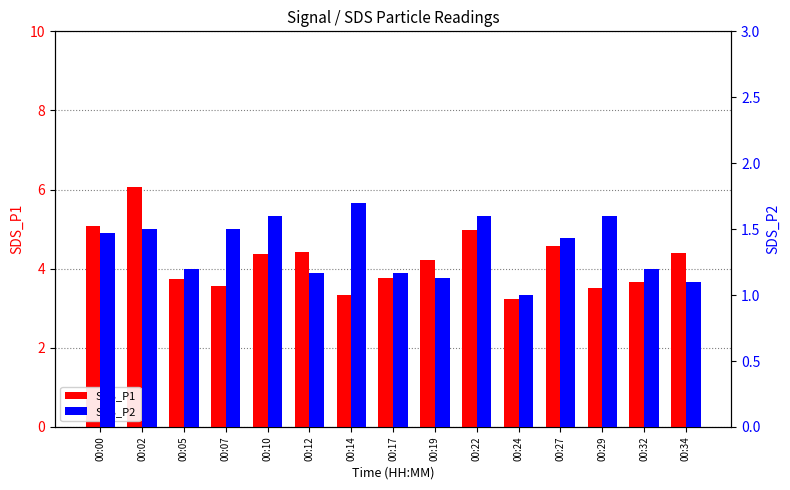

At which category is the sum across all series the highest?

00:02